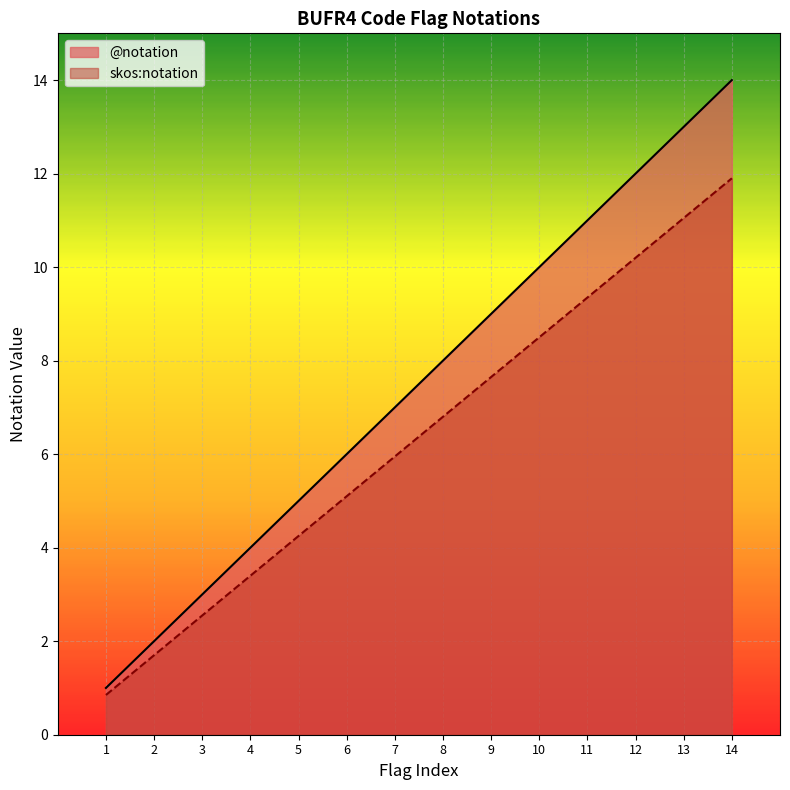

How many data points in skos:notation are above 6?

7